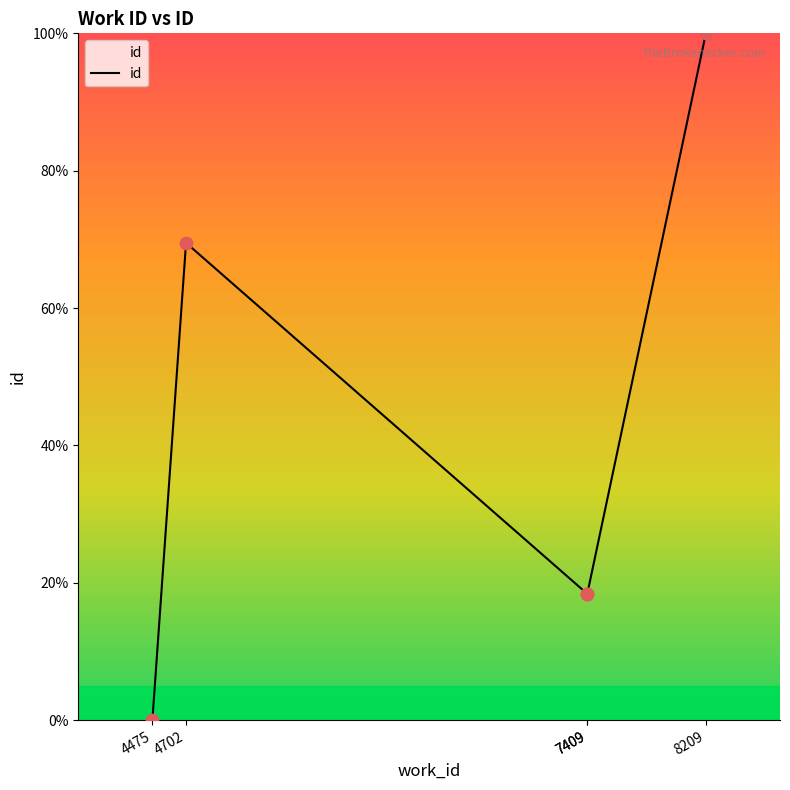

Between 8209 and 4475, which is larger?

8209